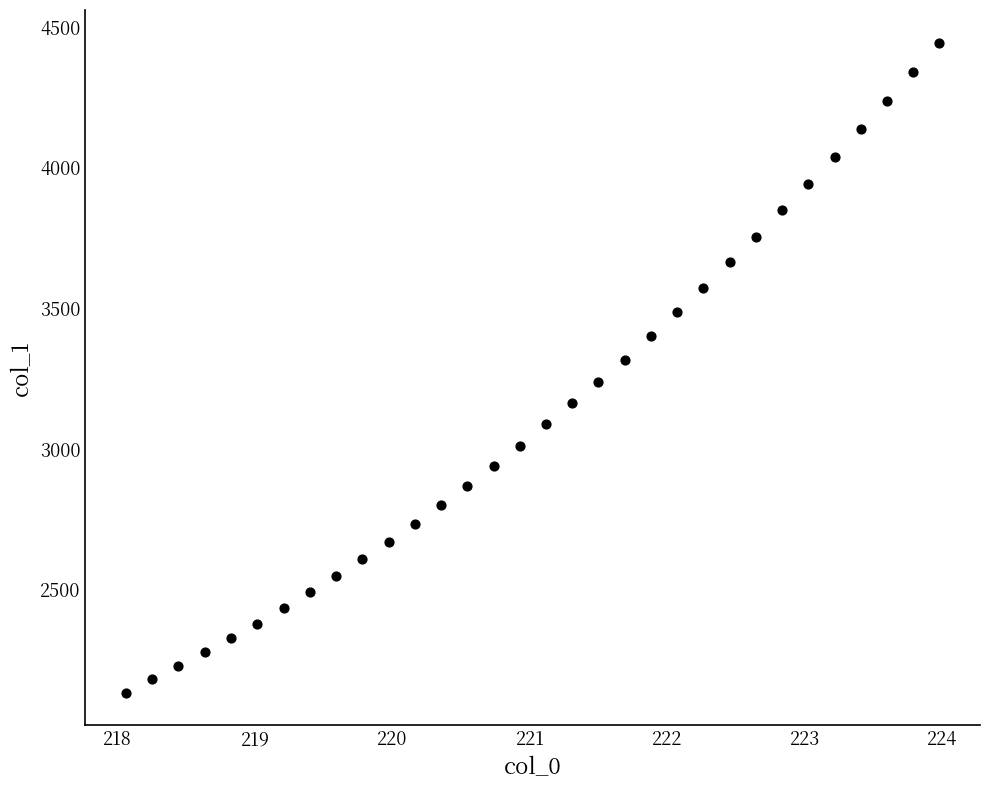

What is the range of Y values (max minus min)?

2312.2